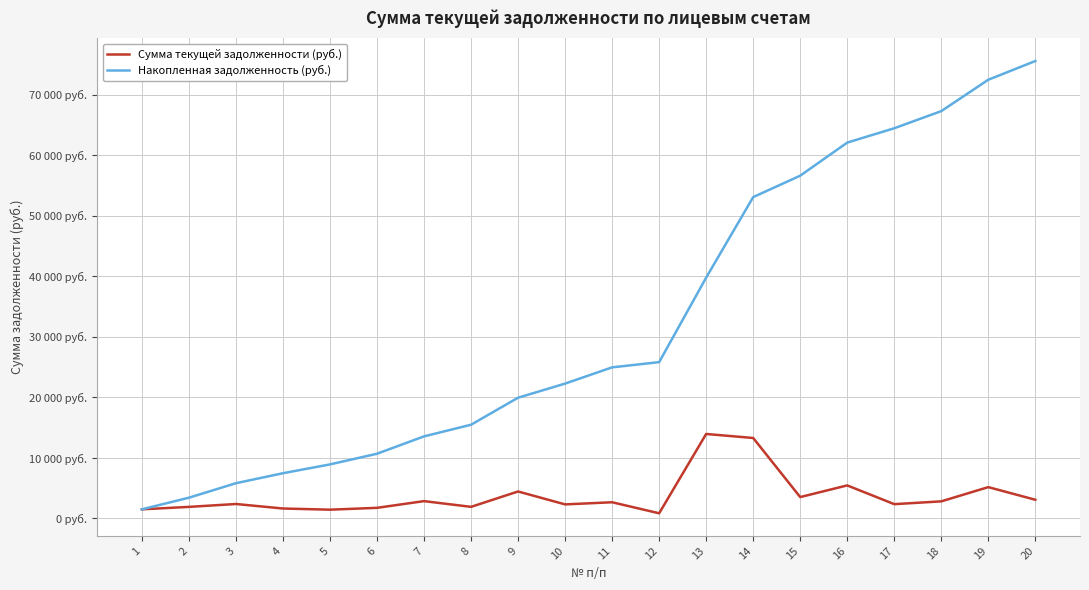

What are all the series names shown in the legend?

Сумма текущей задолженности (руб.), Накопленная задолженность (руб.)